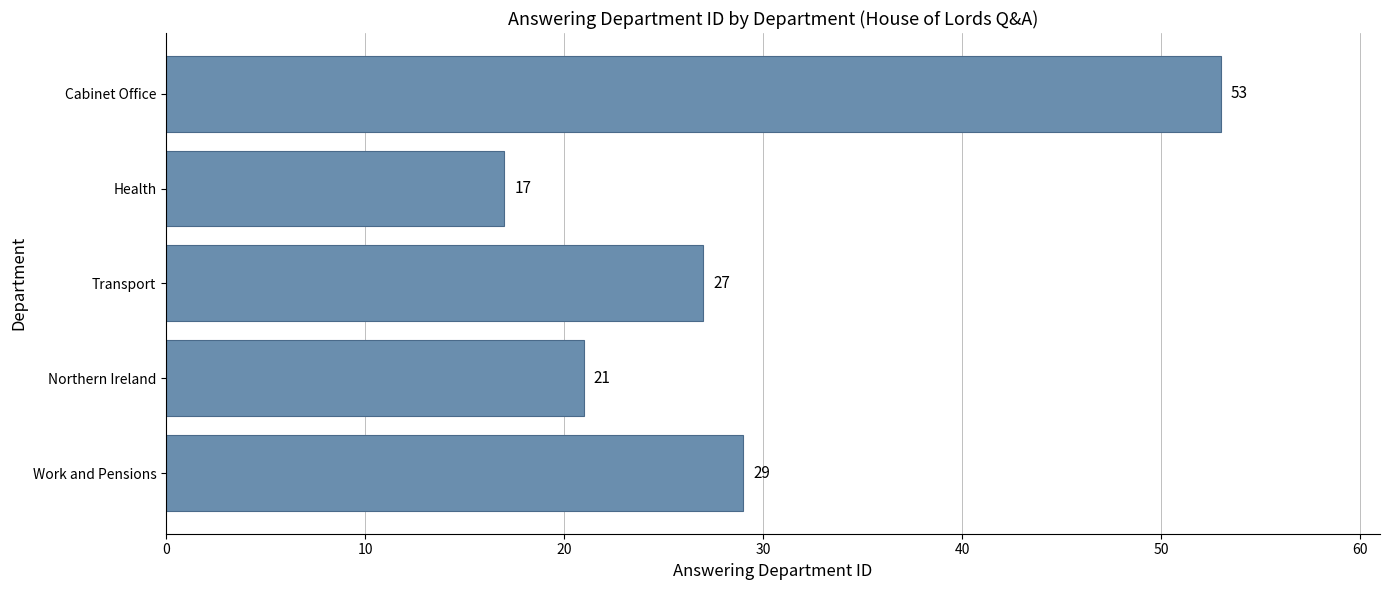

Reading bottom to top, transcribe all the data shown in this chart.

29	21	27	17	53